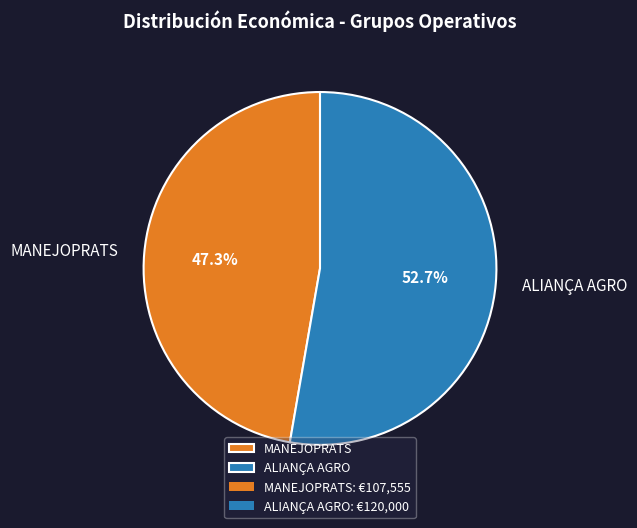

Which has a higher value, ALIANÇA AGRO or MANEJOPRATS?

ALIANÇA AGRO